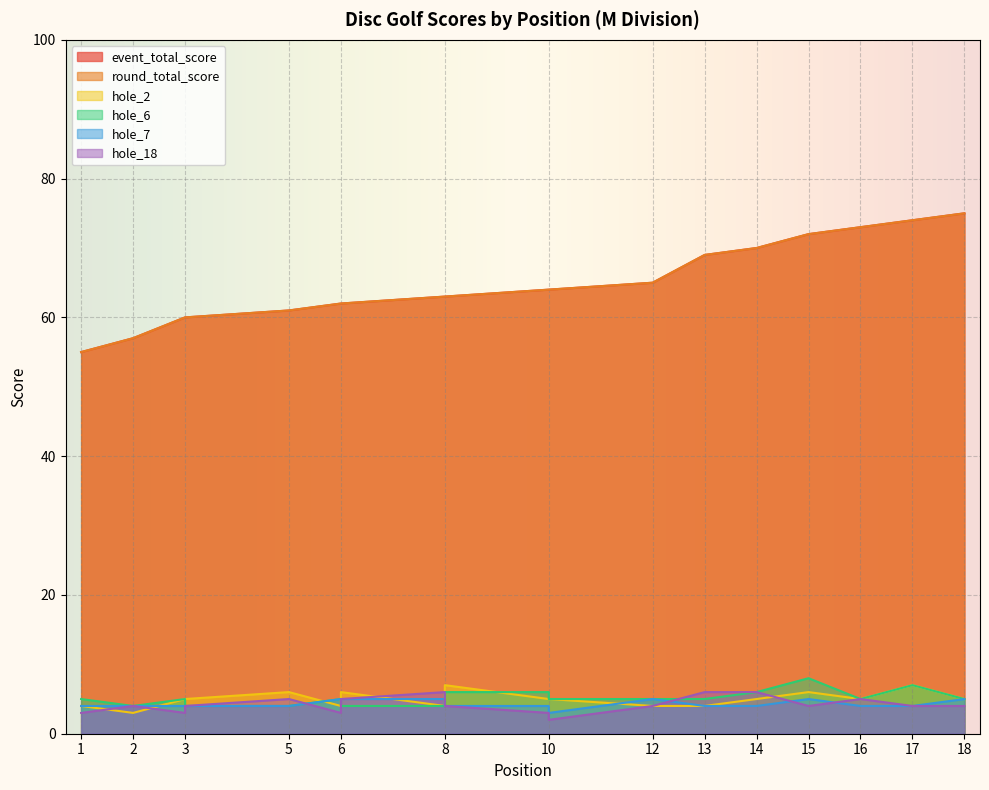

At which label does hole_7 first exceed 4?

6